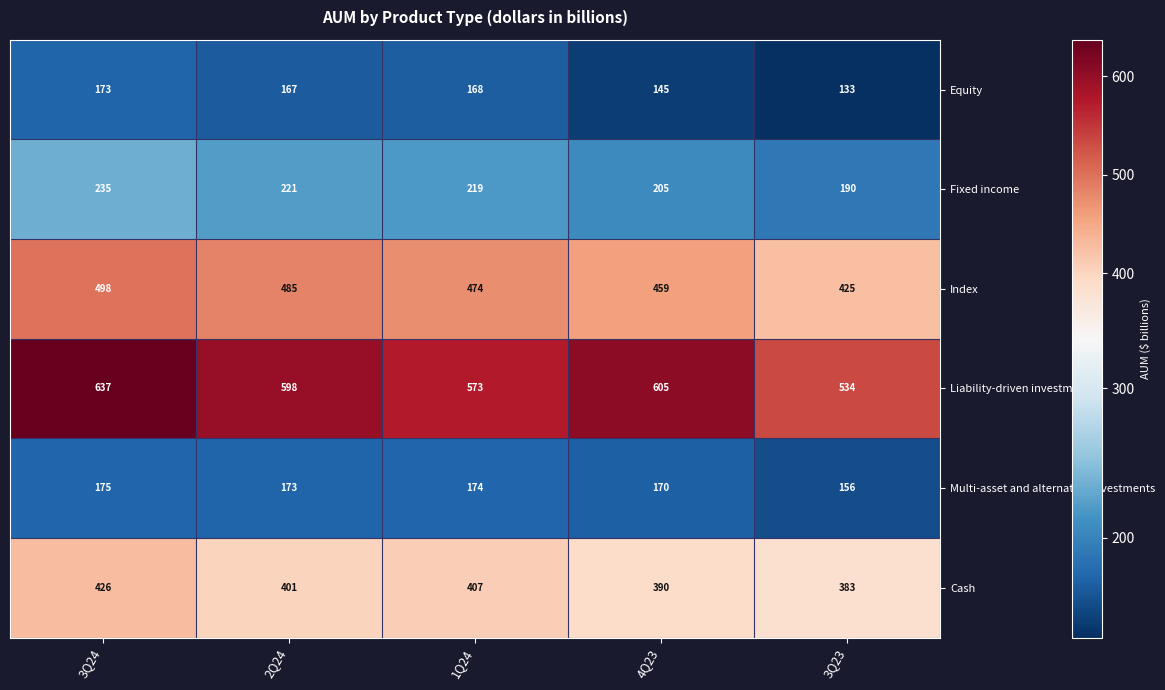

What is the sum of the Equity values at 3Q24 and 3Q23?

306